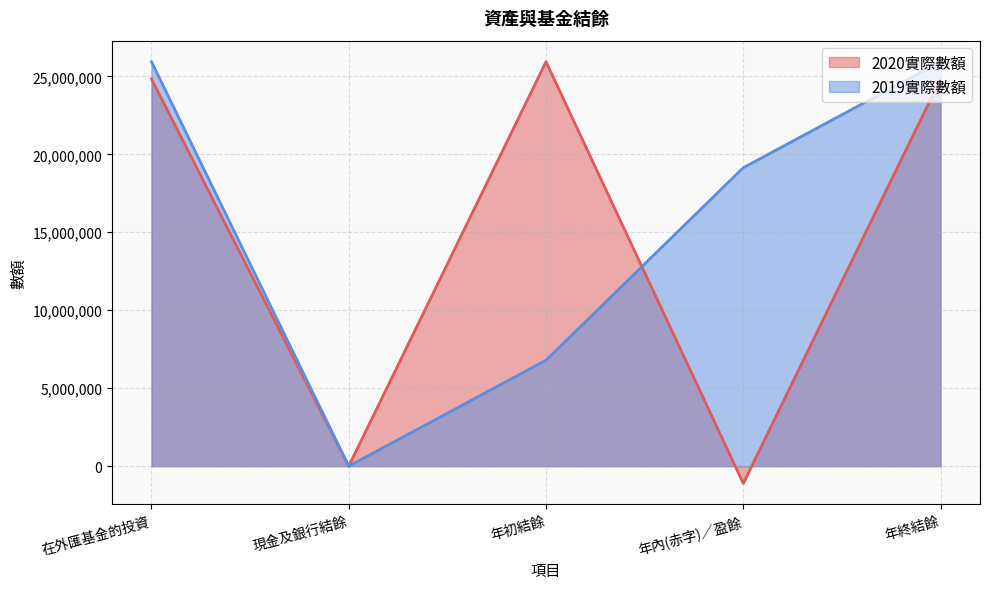

How many data points does each series have?

5